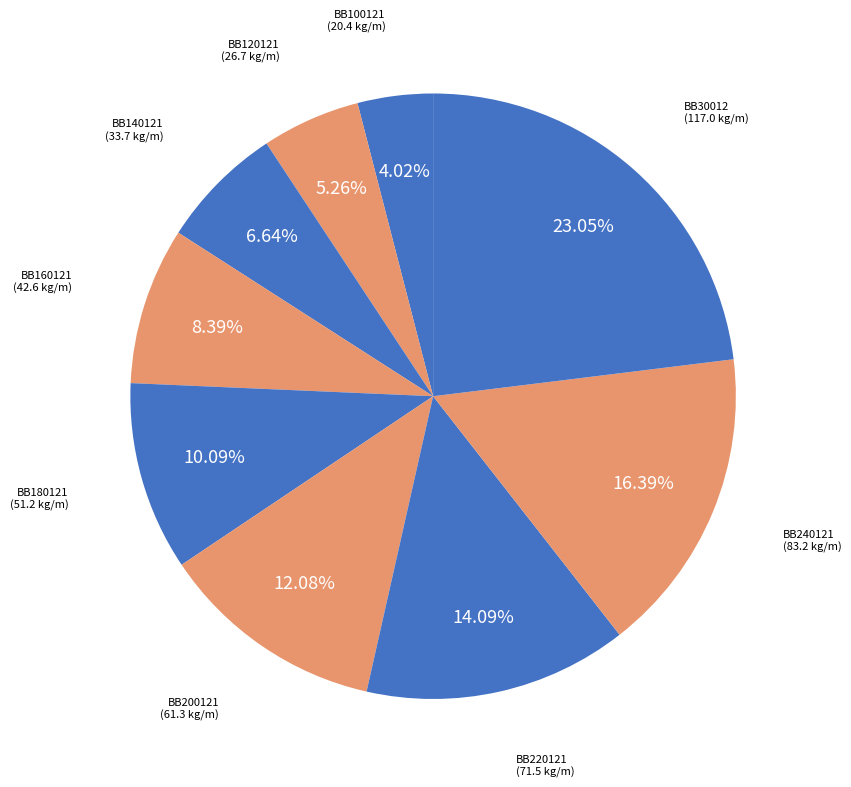

How many segments does this pie chart have?

9